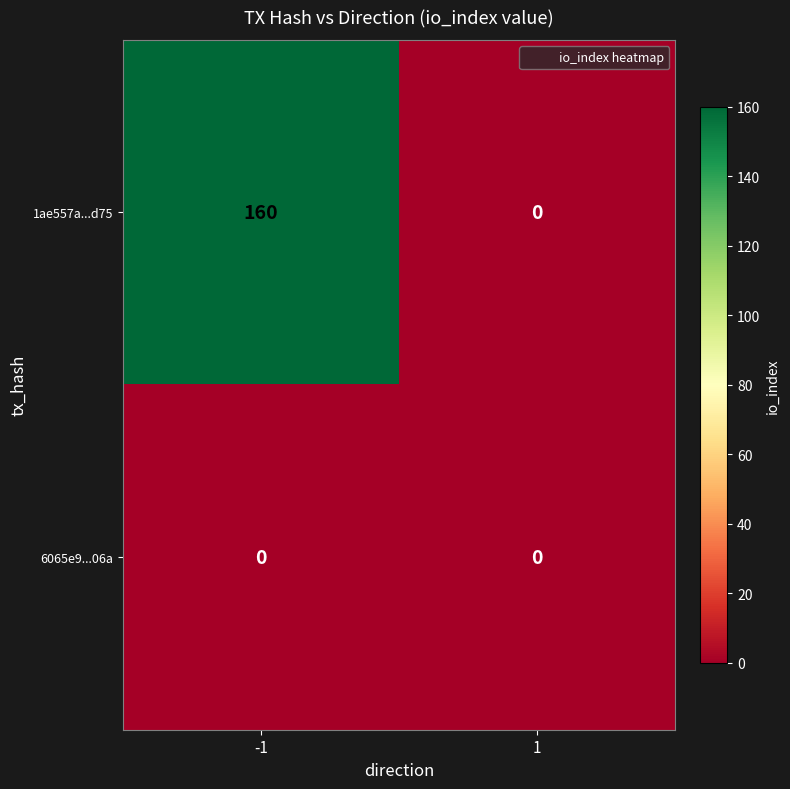

Reading left to right, list all the values displayed in this chart.

1ae557a...d75: -1=160	1=0
6065e9...06a: -1=0	1=0